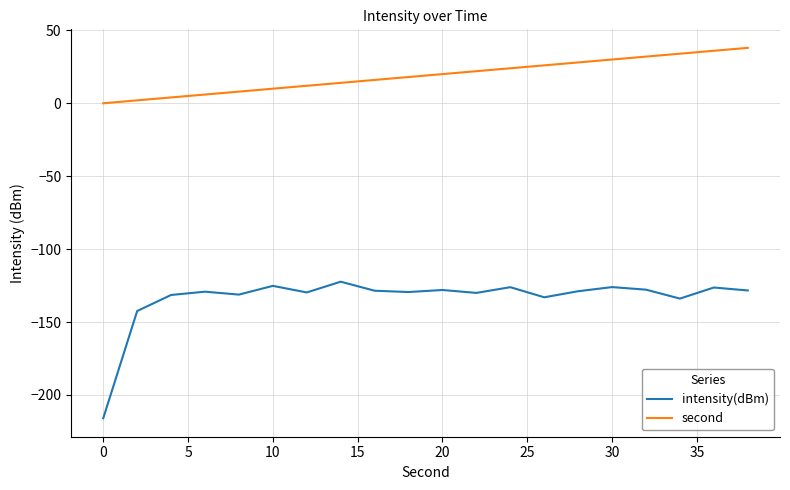

Rank the series by their maximum value, from lowest to highest.

intensity(dBm), second